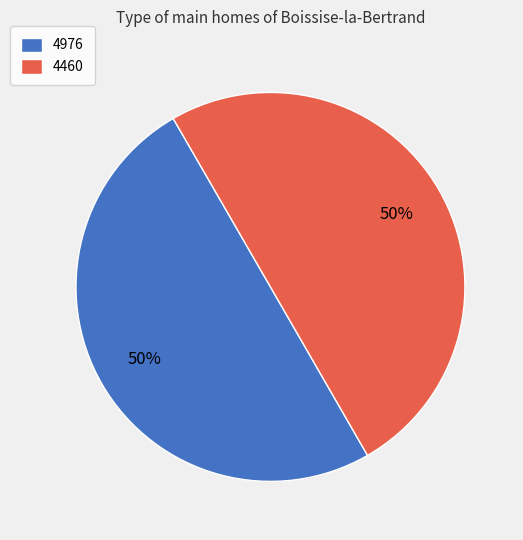

Is the sum of 4460 and 4976 greater than half?

Yes